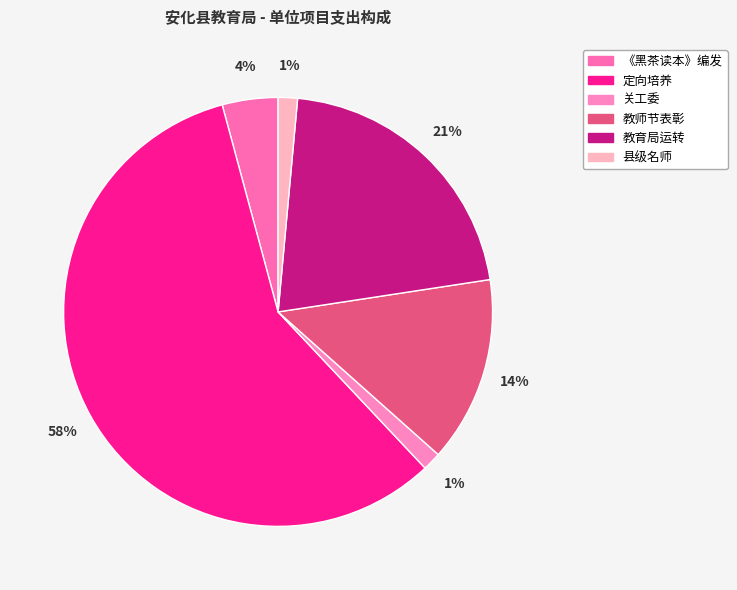

Count the number of slices in the pie.

6